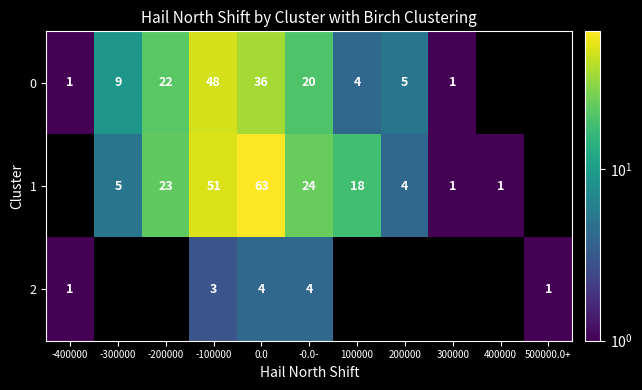

What is the sum of the 0 values at -300000 and 0.0?

45